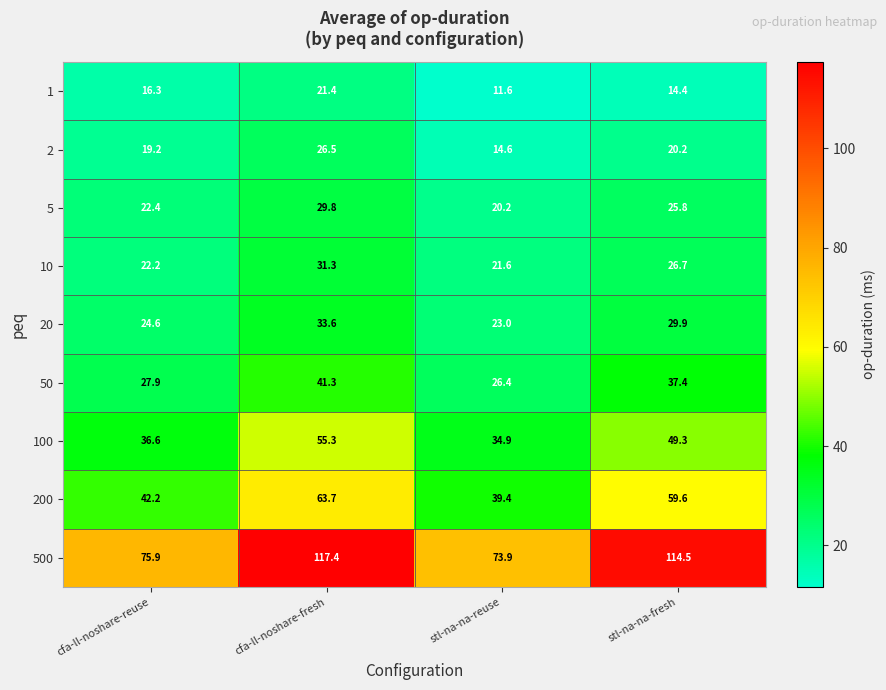

List the series in order of their peak value, lowest first.

1, 2, 5, 10, 20, 50, 100, 200, 500